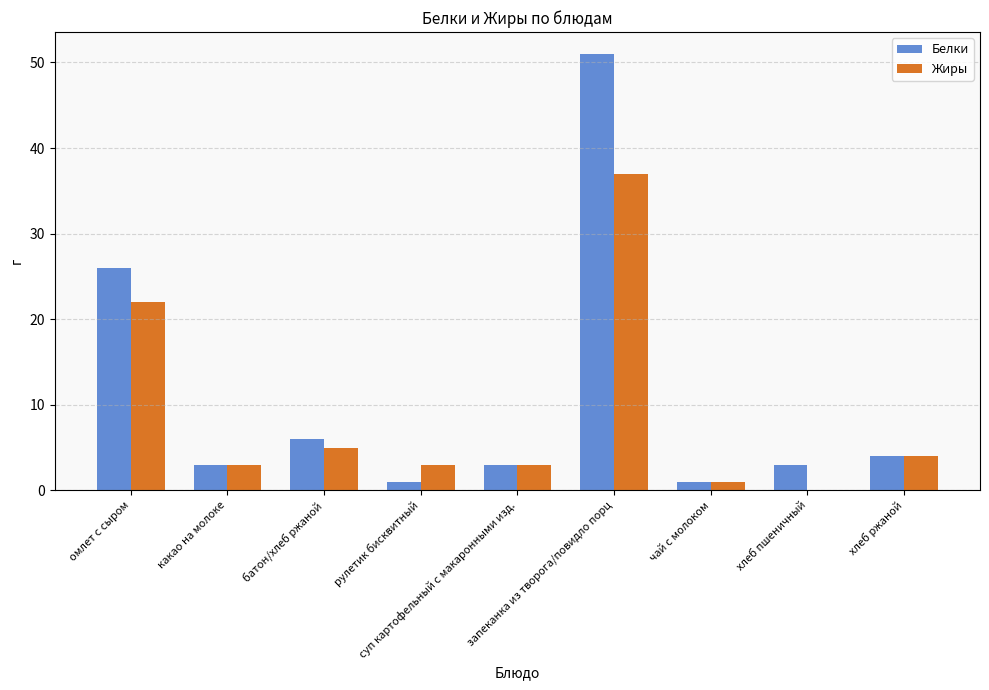

Between запеканка из творога/повидло порц and чай с молоком, which series saw the biggest shift?

Белки